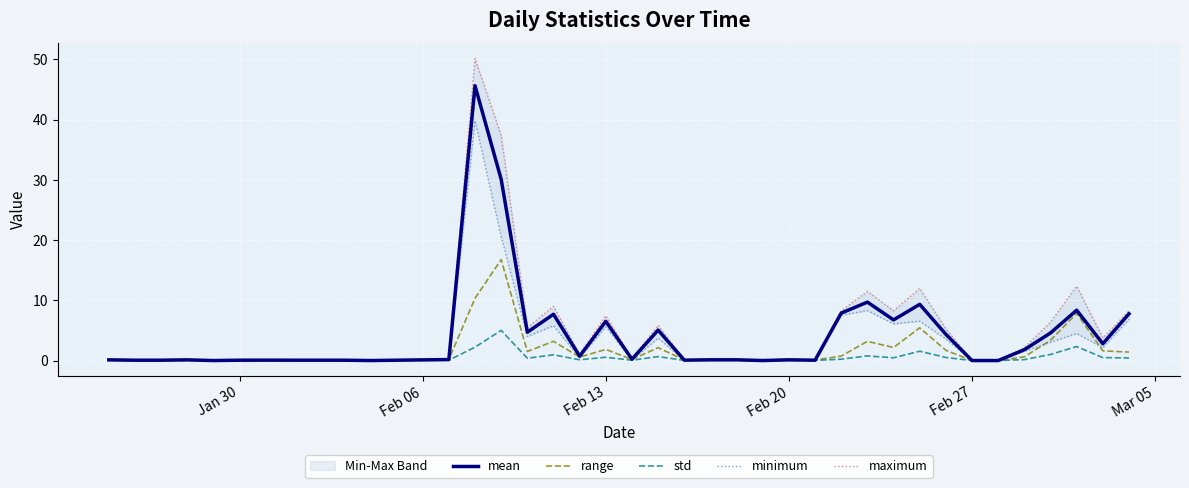

How many interior local valleys does the range series have?

11